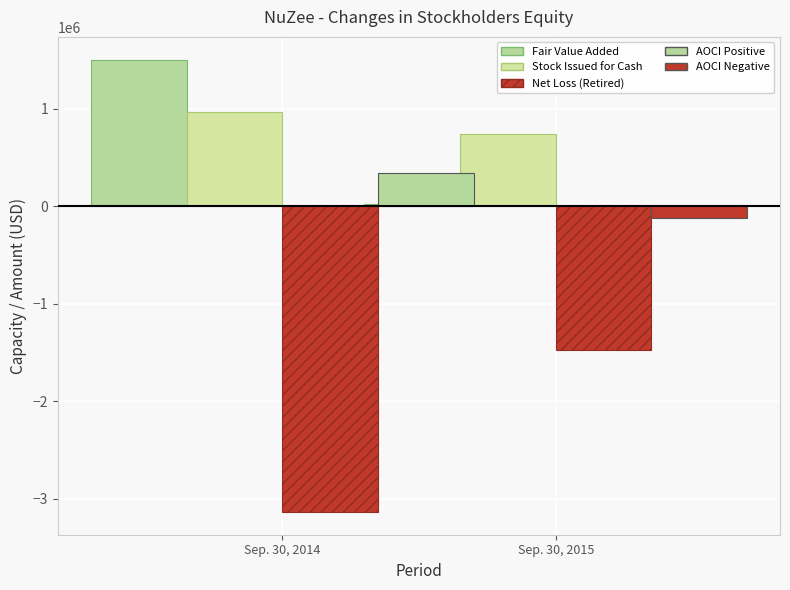

What is the difference between the Common stock issued for cash values at Sep. 30, 2014 and Sep. 30, 2015?

226956